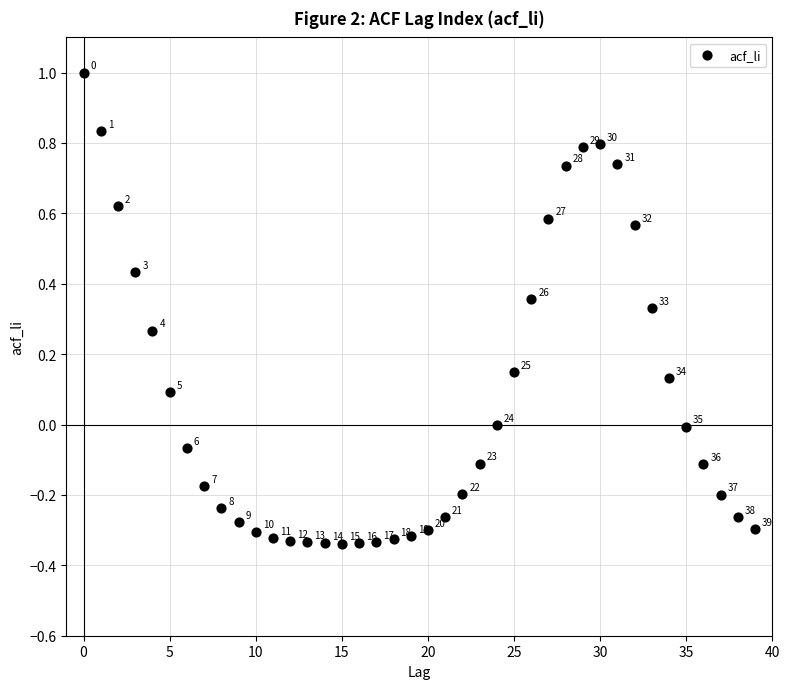

What is the range of Y values (max minus min)?

1.3